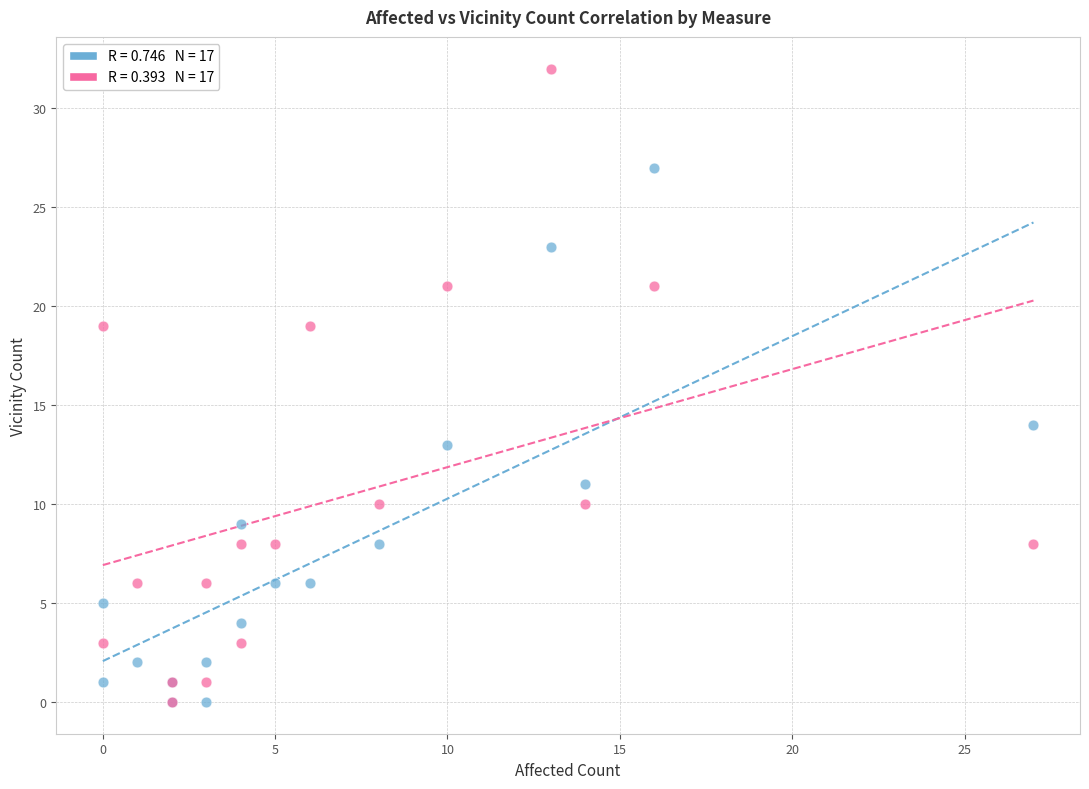

Across all series, what Y value is closest to 16?

14